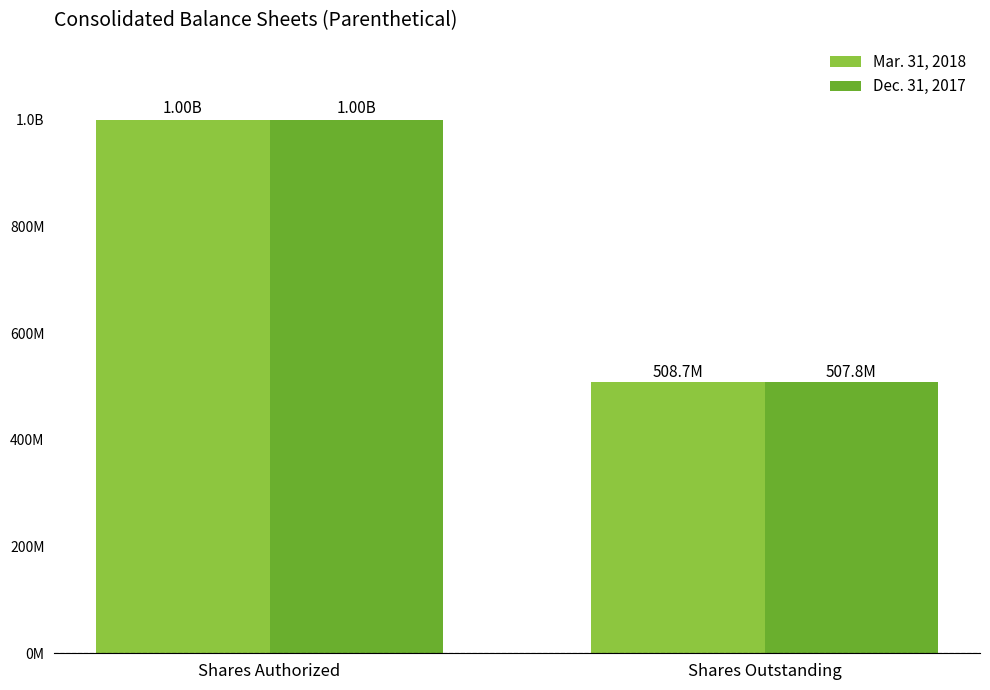

What is the lowest value of the Dec. 31, 2017 series?

507762881